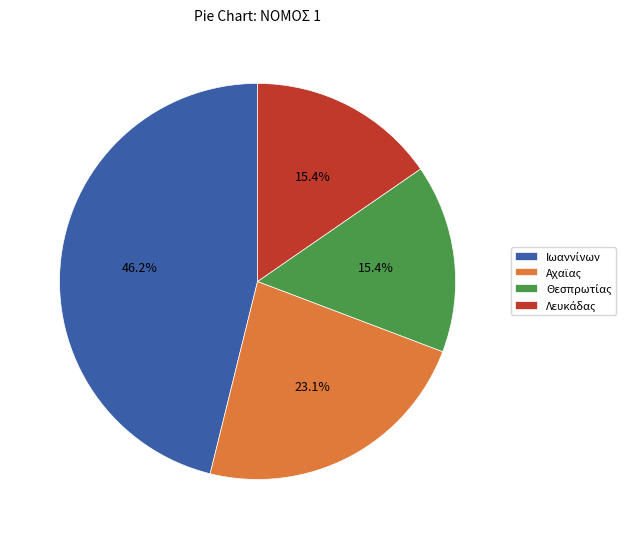

How many slices are in this pie chart?

4